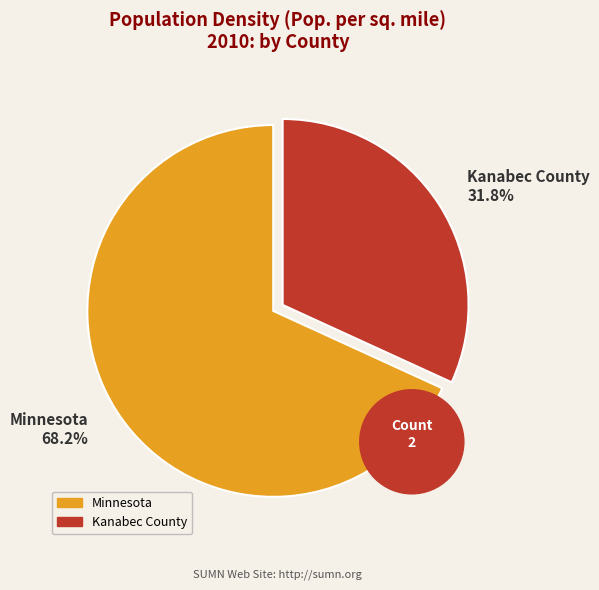

How many segments does this pie chart have?

2